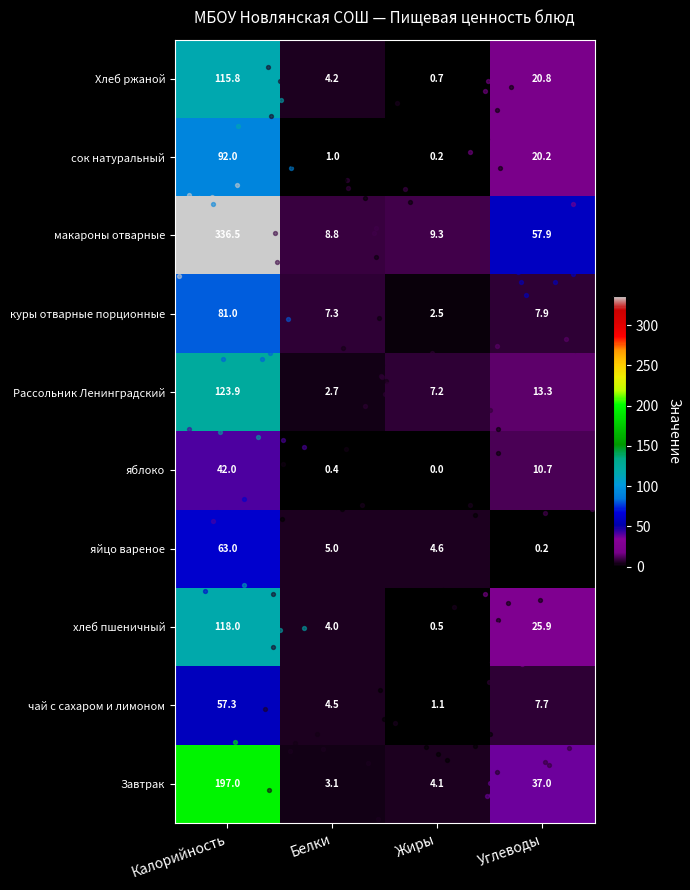

What is the sum of all Рассольник Ленинградский values?

147.1